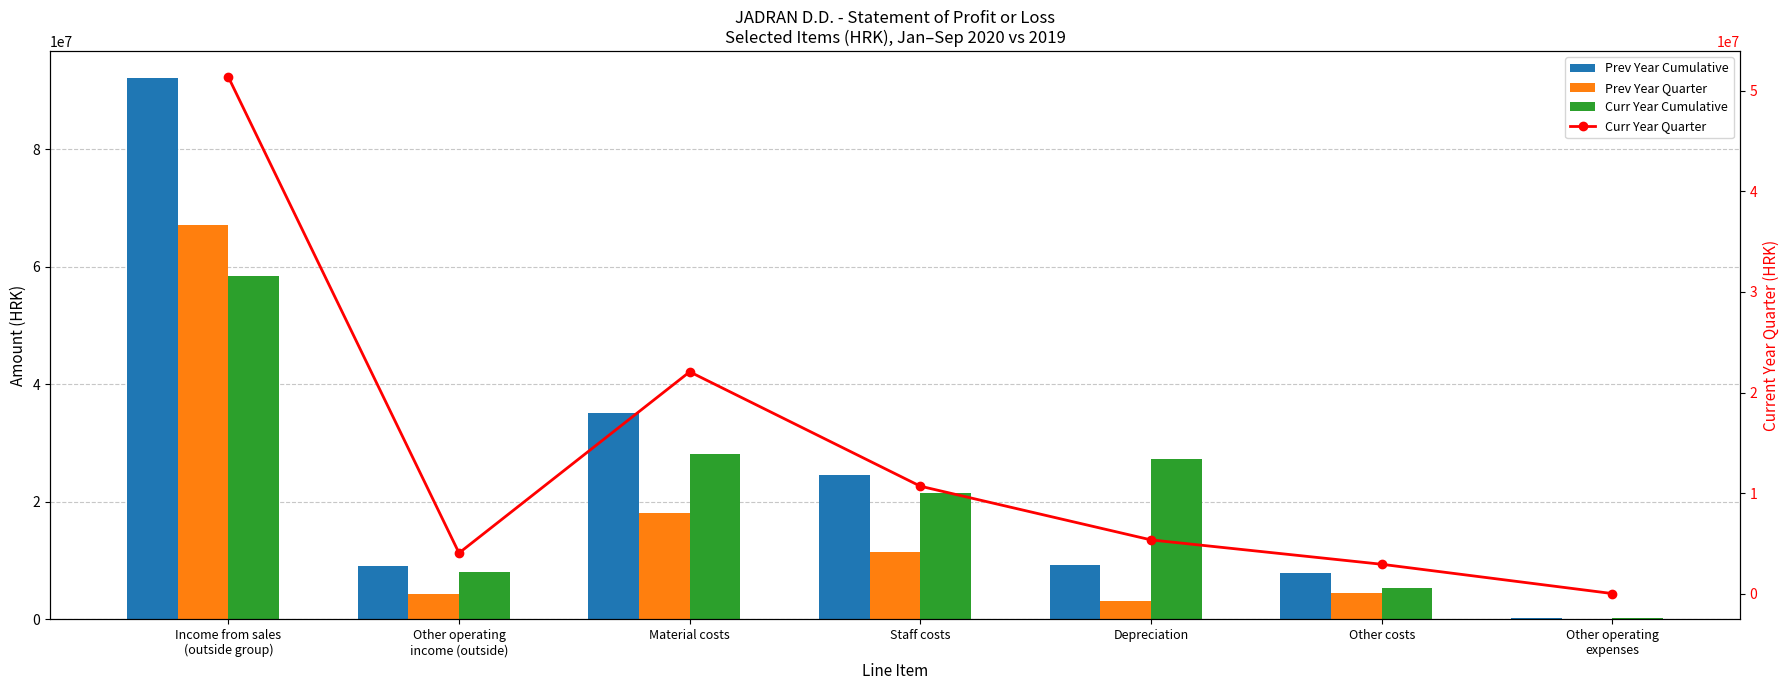

What is the highest value of the Curr Year Quarter series?

51346808